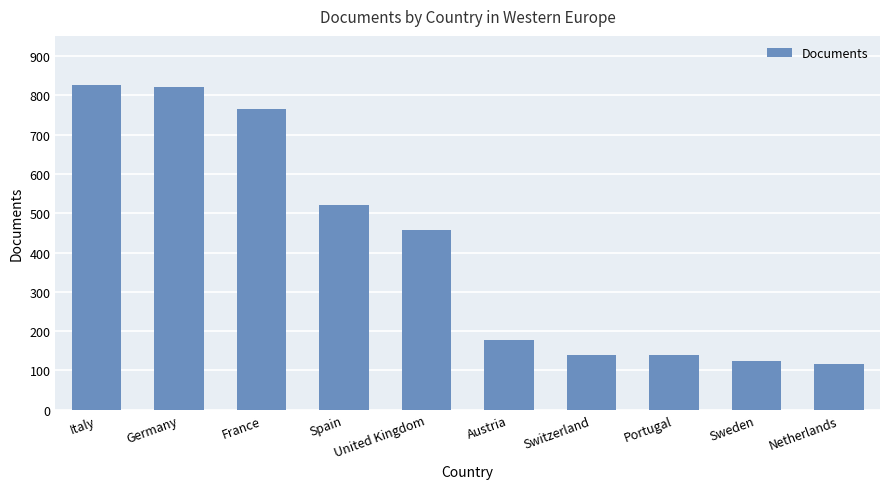

Which category has the lowest value across all series?

Netherlands